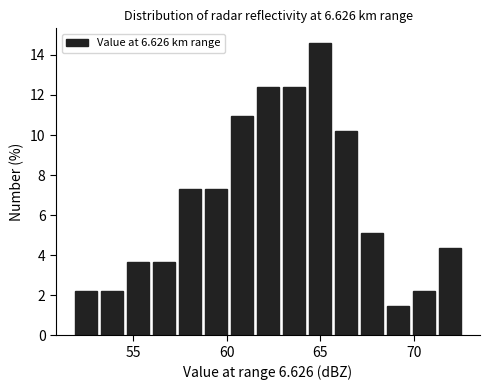

Read against the x-axis, roughly where is the centre of the tallest bar?

65.0